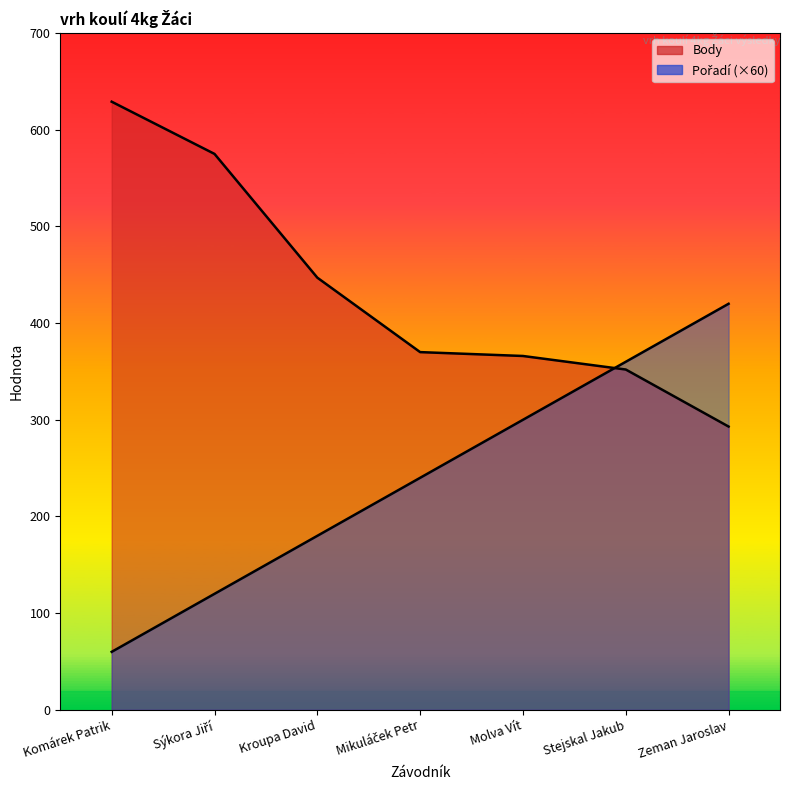

How many series are shown in this chart?

2